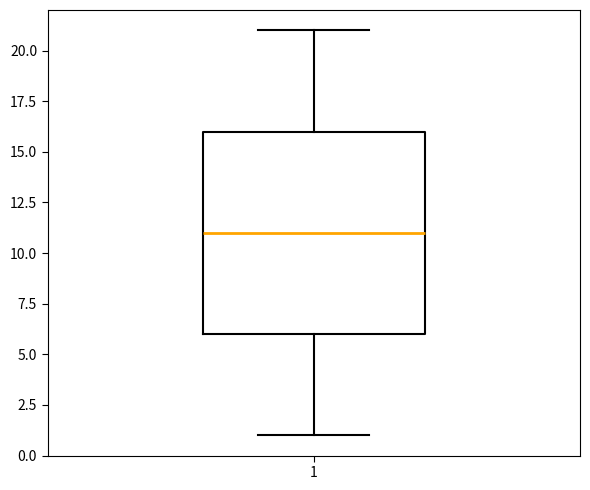

Read this box plot against the y-axis: the position of the median line, the range covered by the box, and the ends of both whiskers. The values are not printed on the chart, so give them approximately, as read against the axis.

median 11, box 6 to 16, whiskers 1 to 21